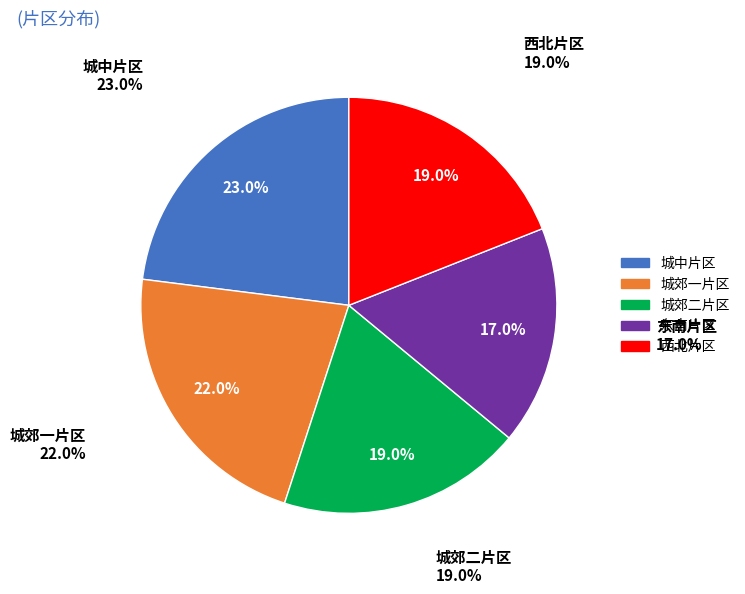

Which category has the smallest portion of the pie?

东南片区